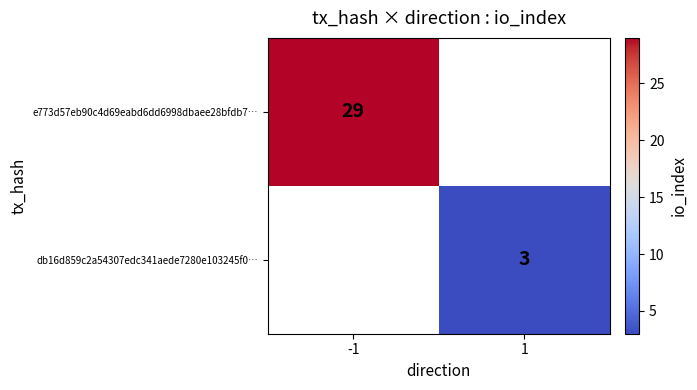

The value of e773d57eb90c4d69eabd6dd6998dbaee28bfdb7… at -1 is 29. True or false?

True